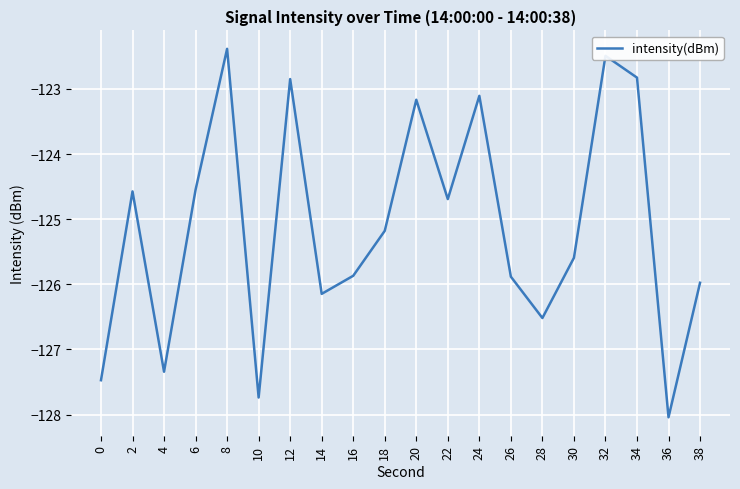

Where does the data first go above -125?

2